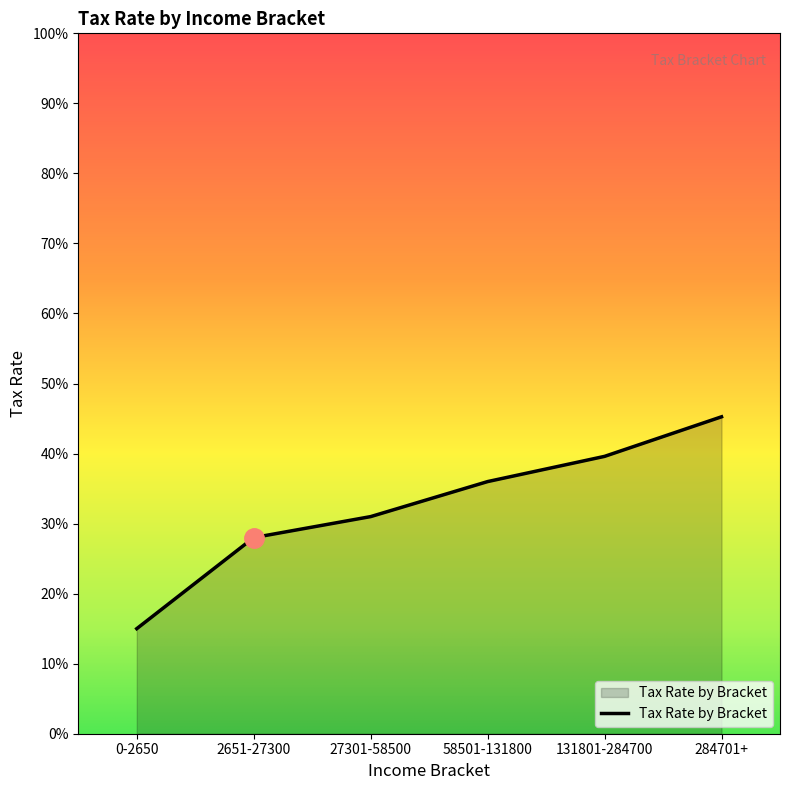

What is the sum of the values at 0-2650 and 2651-27300?

0.4